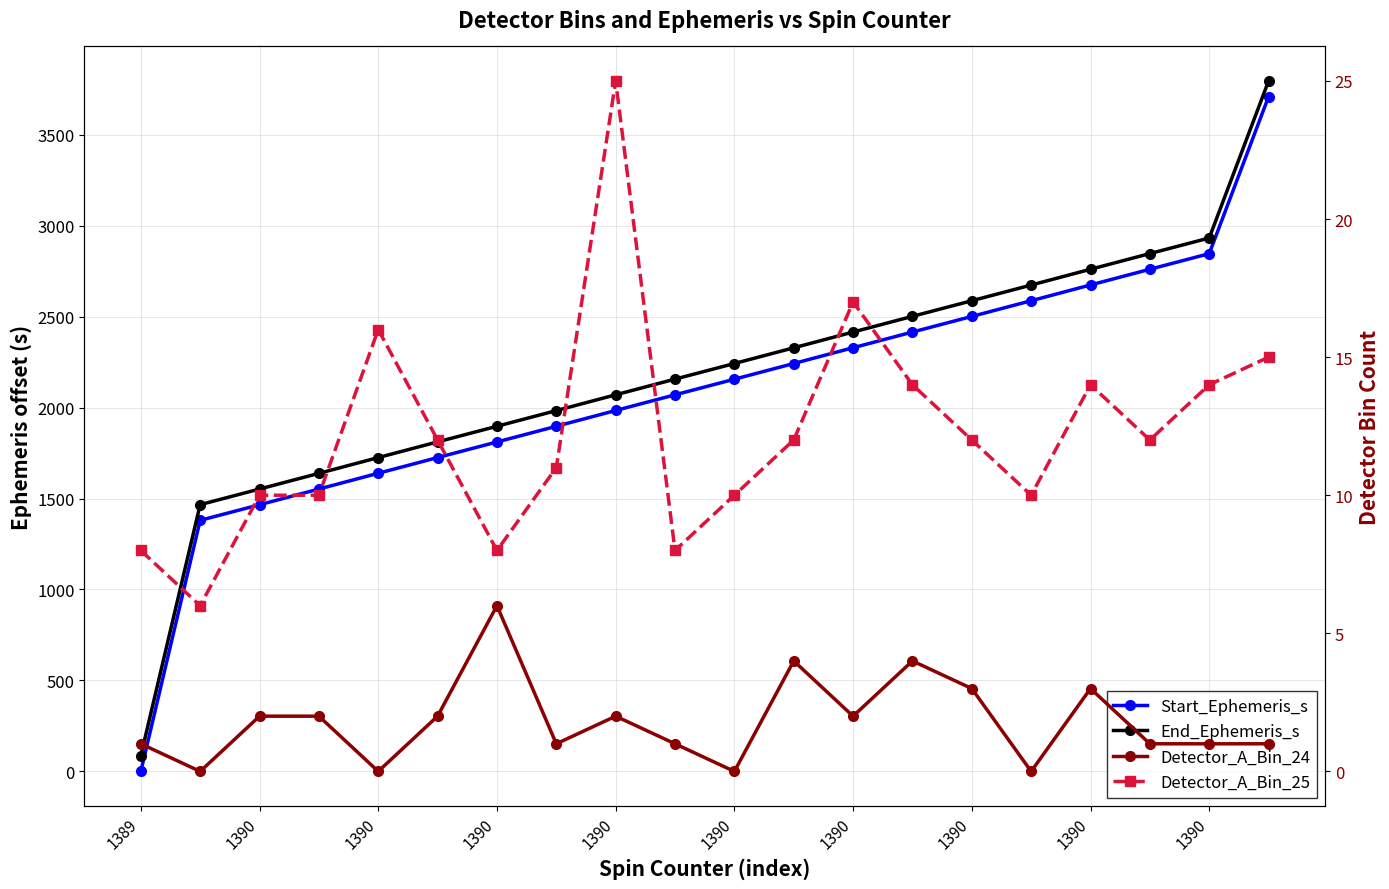

Which series has the widest spread of values?

Start_Ephemeris_s